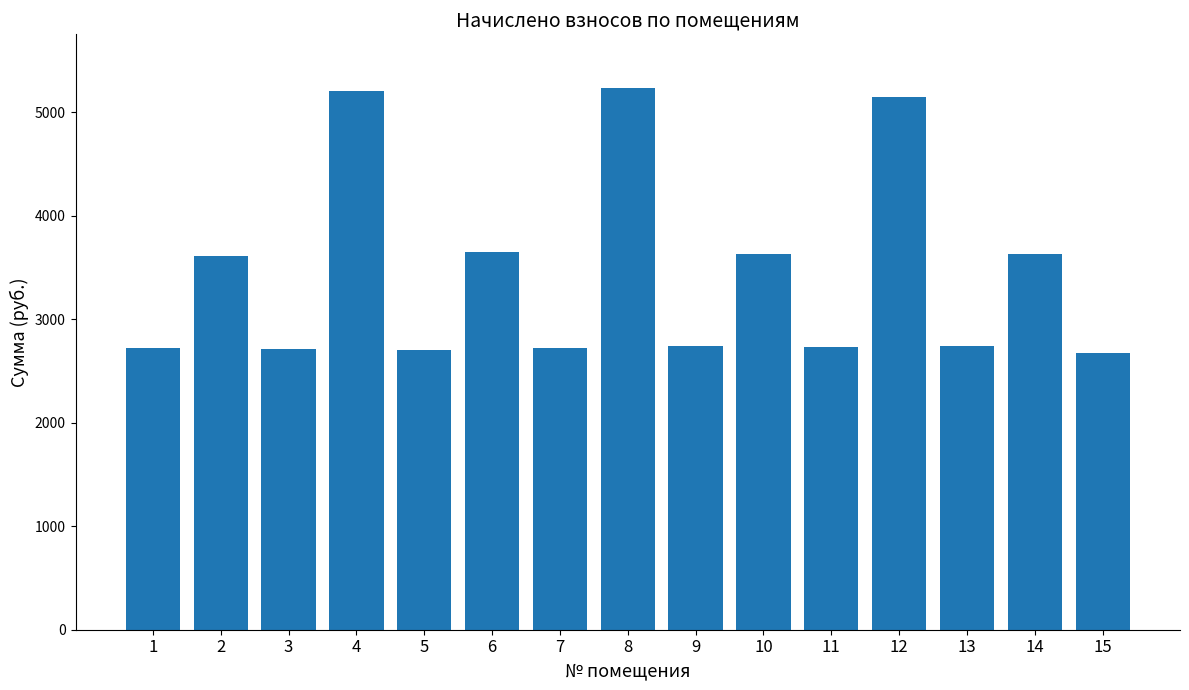

At which label is the value closest to 3952?

6